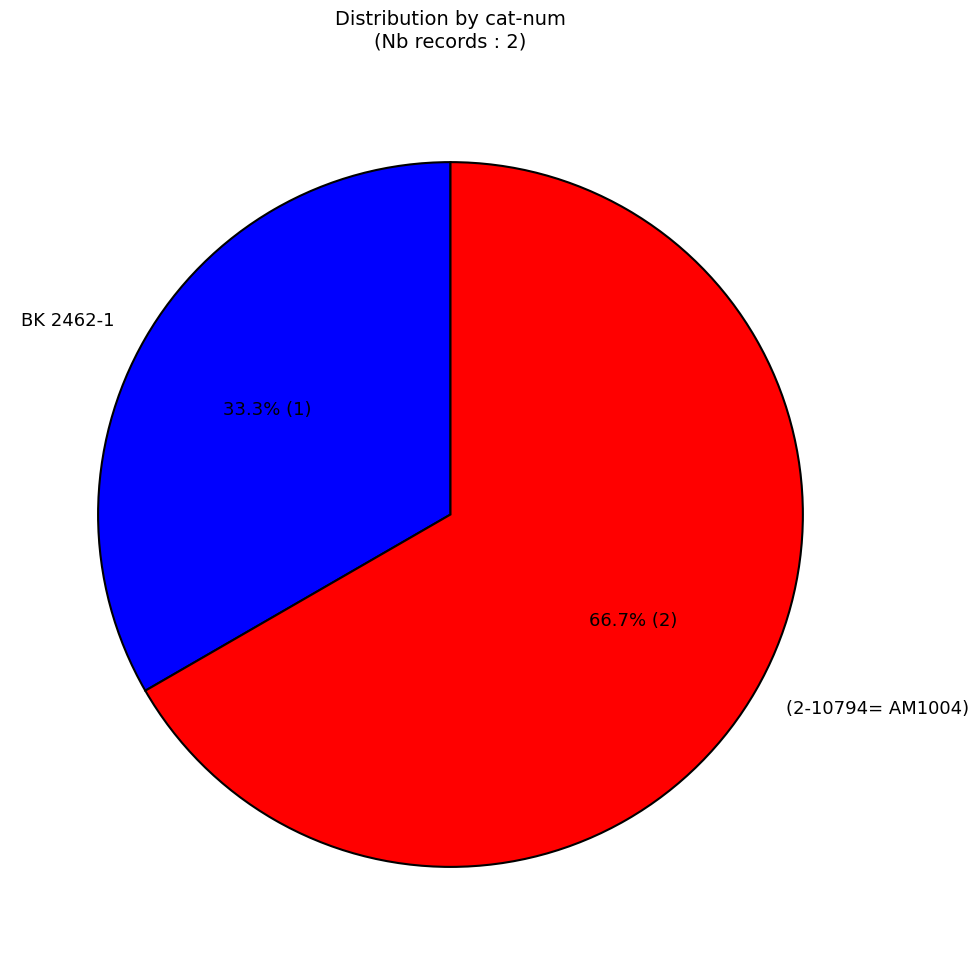

To the nearest percent, what percentage of the pie is BK 2462-1?

33%